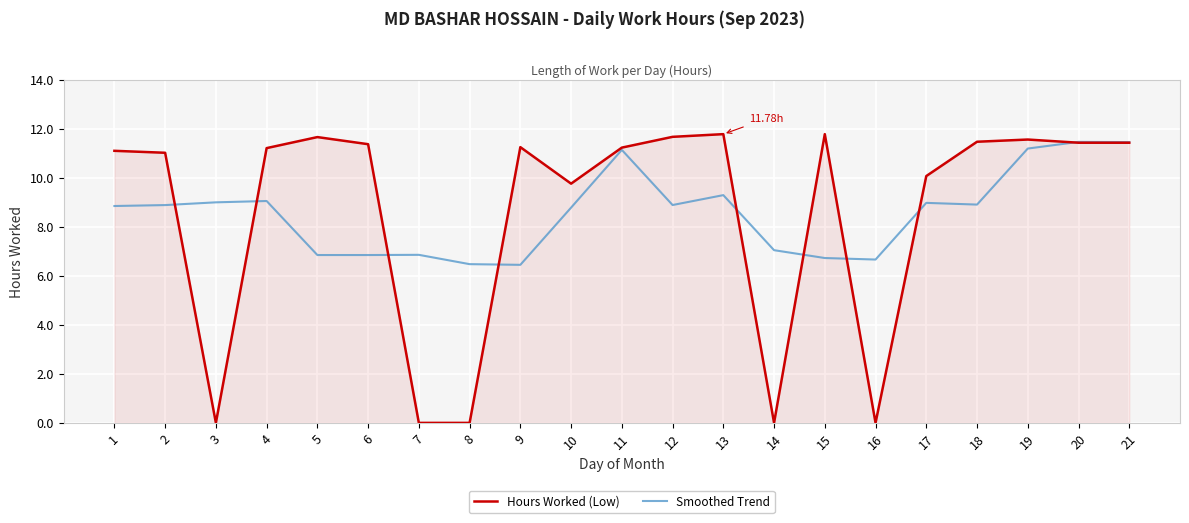

How many lines are shown in the chart?

2